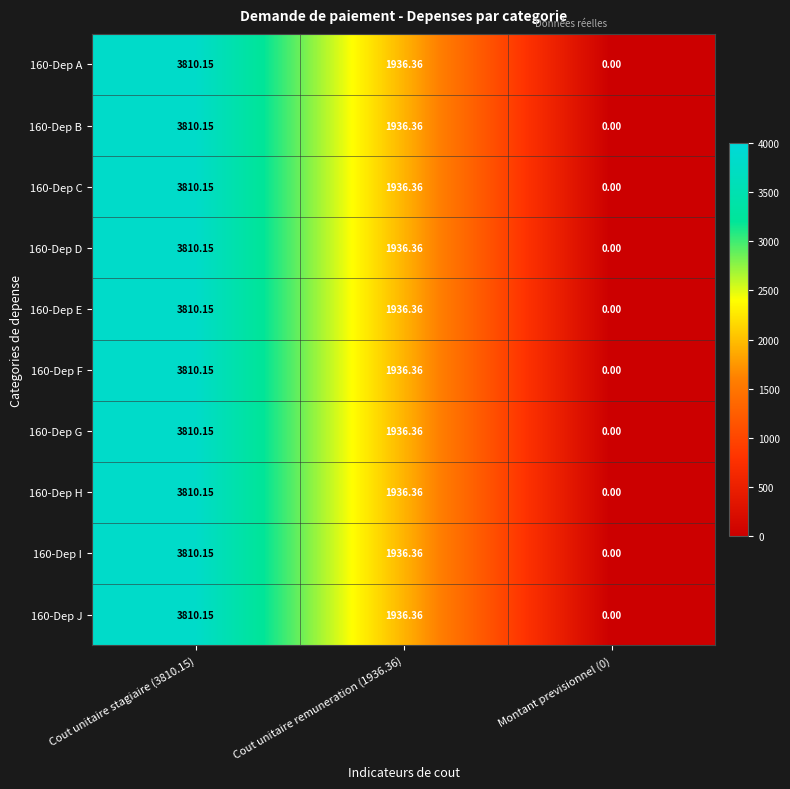

Reading left to right, transcribe all the data shown in this chart.

160-Dep A: Cout unitaire stagiaire (3810.15)=3810.2	Cout unitaire remuneration (1936.36)=1936.4	Montant previsionnel (0)=0.0
160-Dep B: Cout unitaire stagiaire (3810.15)=3810.2	Cout unitaire remuneration (1936.36)=1936.4	Montant previsionnel (0)=0.0
160-Dep C: Cout unitaire stagiaire (3810.15)=3810.2	Cout unitaire remuneration (1936.36)=1936.4	Montant previsionnel (0)=0.0
160-Dep D: Cout unitaire stagiaire (3810.15)=3810.2	Cout unitaire remuneration (1936.36)=1936.4	Montant previsionnel (0)=0.0
160-Dep E: Cout unitaire stagiaire (3810.15)=3810.2	Cout unitaire remuneration (1936.36)=1936.4	Montant previsionnel (0)=0.0
160-Dep F: Cout unitaire stagiaire (3810.15)=3810.2	Cout unitaire remuneration (1936.36)=1936.4	Montant previsionnel (0)=0.0
160-Dep G: Cout unitaire stagiaire (3810.15)=3810.2	Cout unitaire remuneration (1936.36)=1936.4	Montant previsionnel (0)=0.0
160-Dep H: Cout unitaire stagiaire (3810.15)=3810.2	Cout unitaire remuneration (1936.36)=1936.4	Montant previsionnel (0)=0.0
160-Dep I: Cout unitaire stagiaire (3810.15)=3810.2	Cout unitaire remuneration (1936.36)=1936.4	Montant previsionnel (0)=0.0
160-Dep J: Cout unitaire stagiaire (3810.15)=3810.2	Cout unitaire remuneration (1936.36)=1936.4	Montant previsionnel (0)=0.0